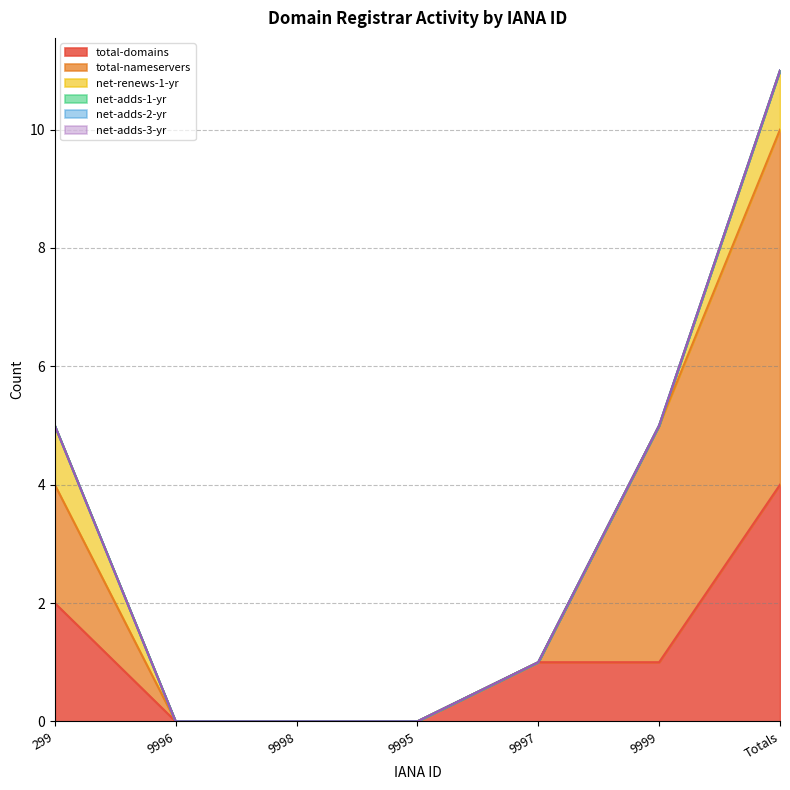

What is the label of the 2nd point from the left?

9996